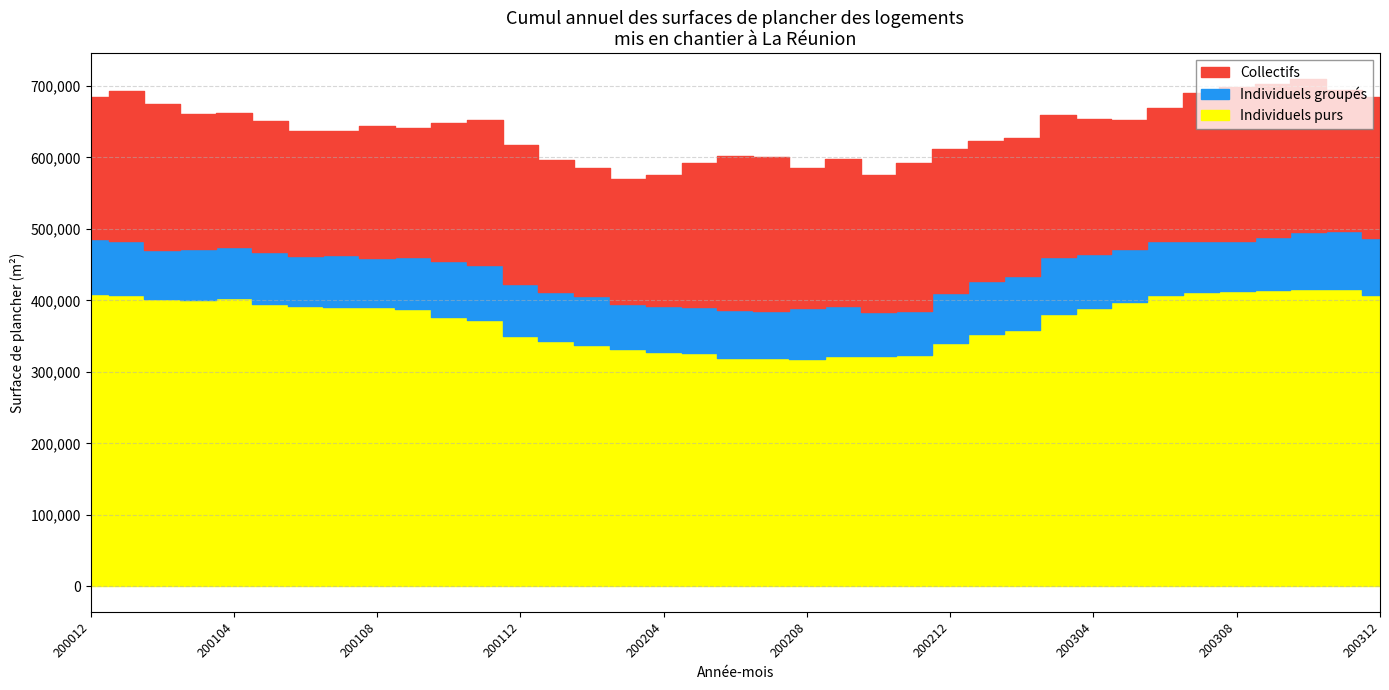

What is the sum of the Collectifs values at 200309 and 200106?

389120